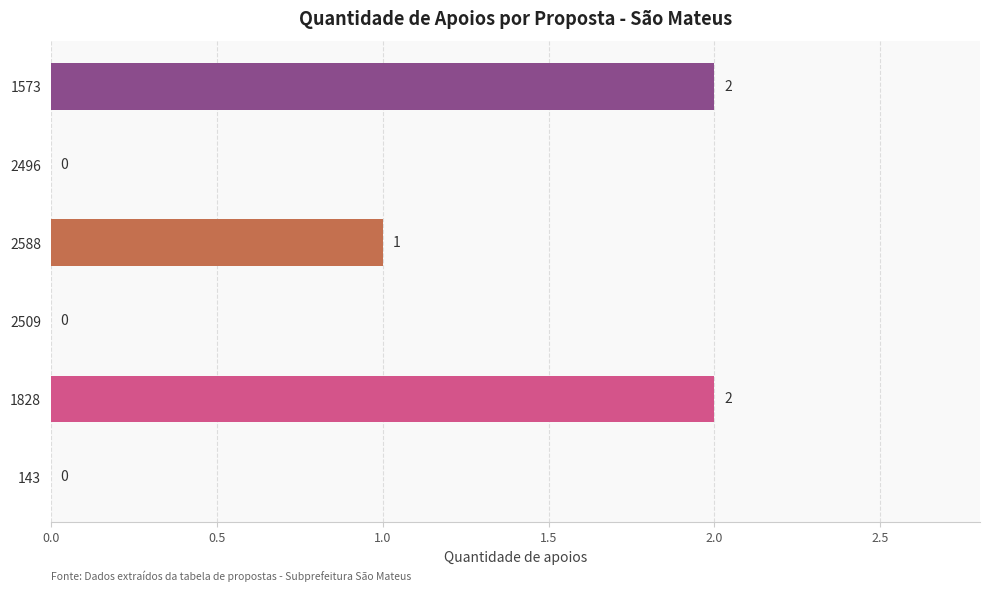

The value at 1573 is 2. True or false?

True